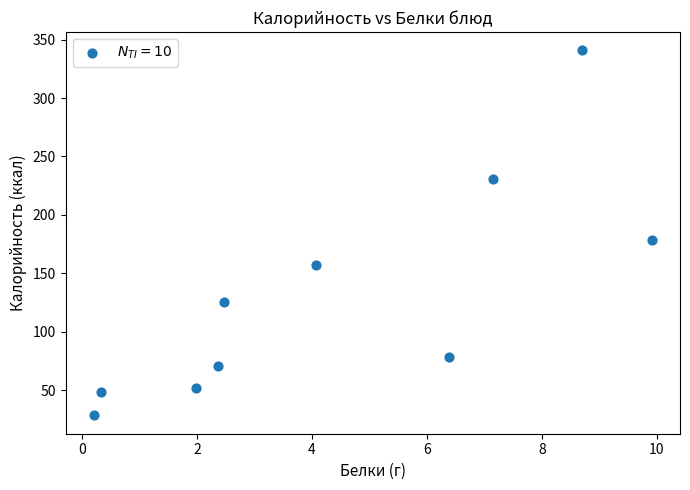

What is the range of X values (max minus min)?

9.7